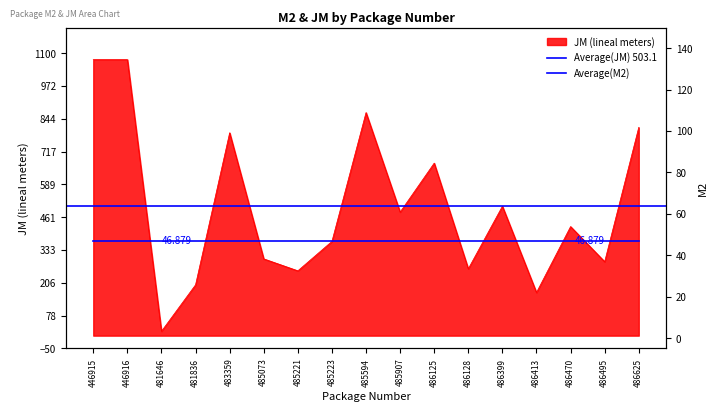

List the labels in order of value, smallest first.

481646, 486413, 481836, 485221, 486128, 486495, 485073, 485223, 486470, 485907, 486399, 486125, 483359, 486625, 485594, 446915, 446916